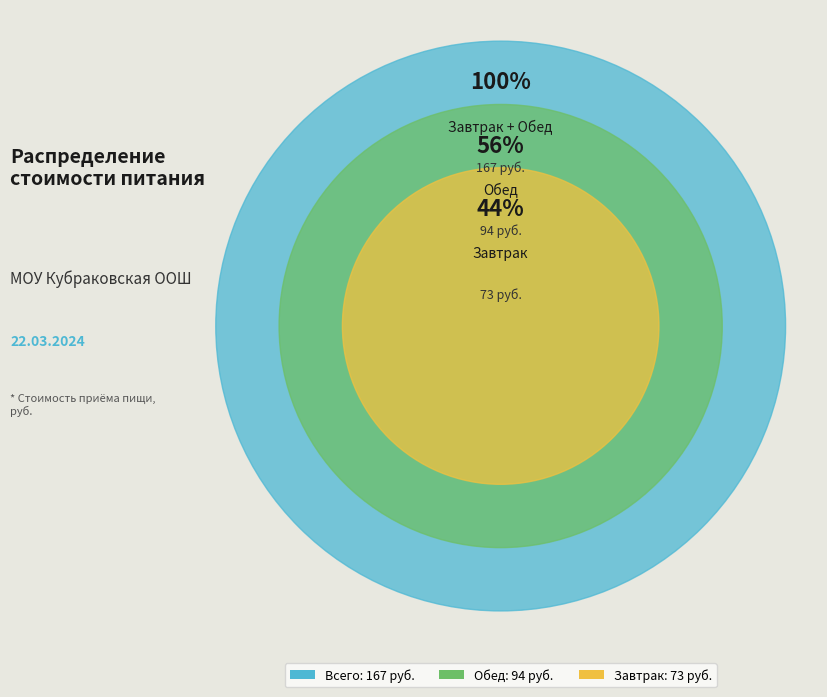

What is the ratio of the value at Завтрак to the value at Обед?

0.8